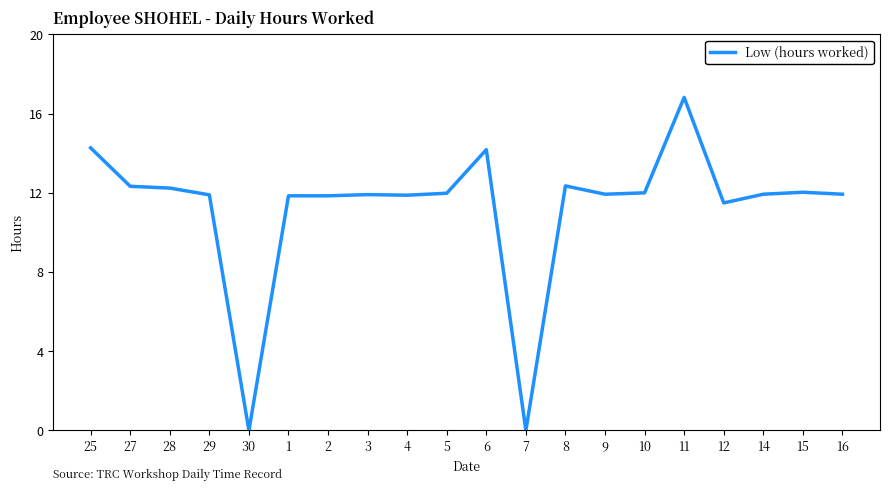

What value does the data have at 28?

12.2